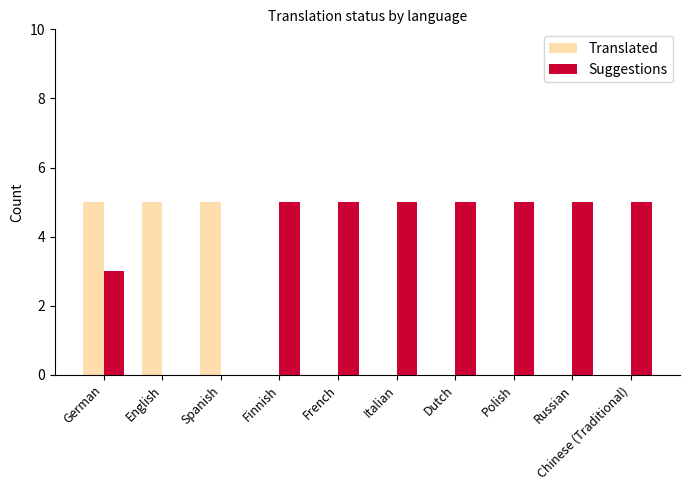

What is the spread (max minus min) of values at Dutch?

5